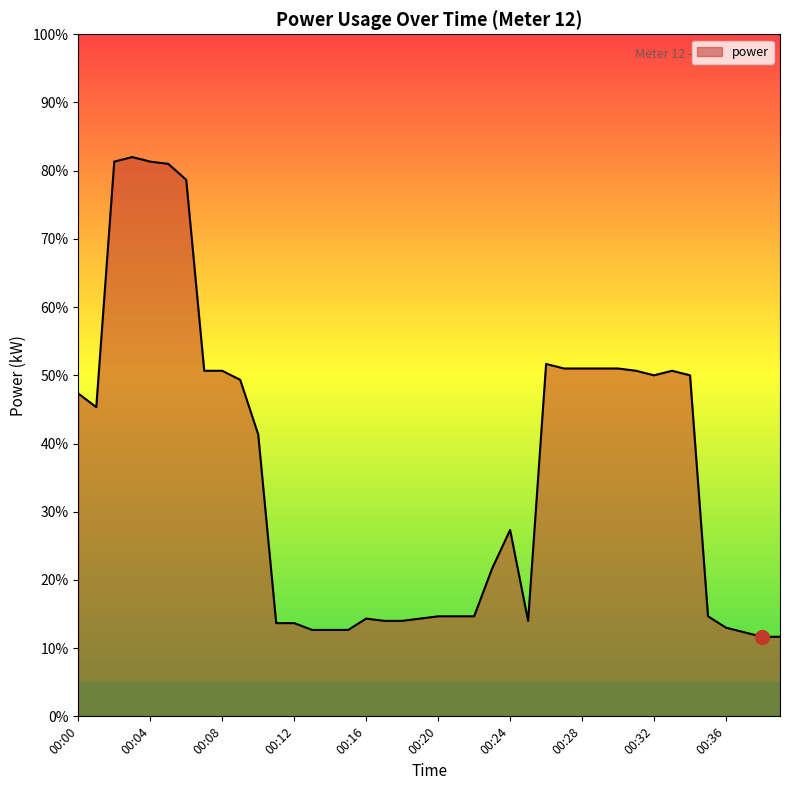

At which category does the chart reach its peak across all series?

00:03